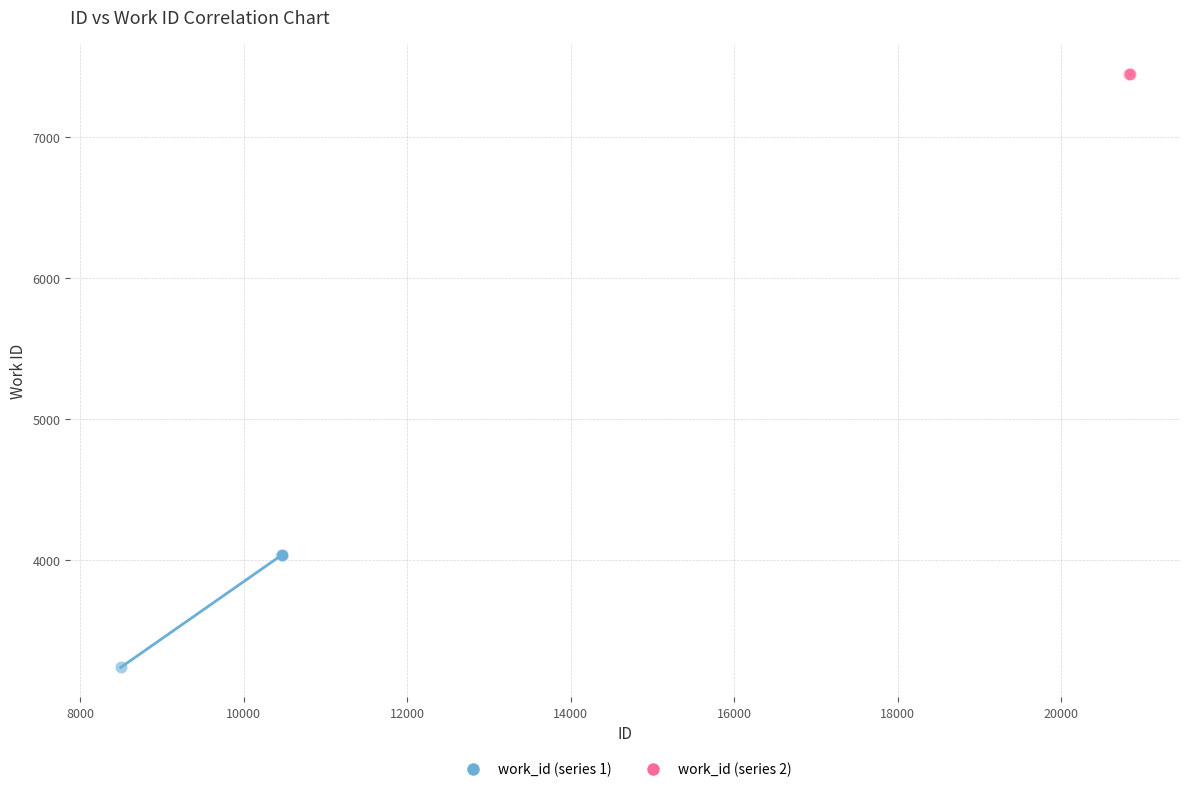

Which series contains the highest Y value?

work_id (series 2)